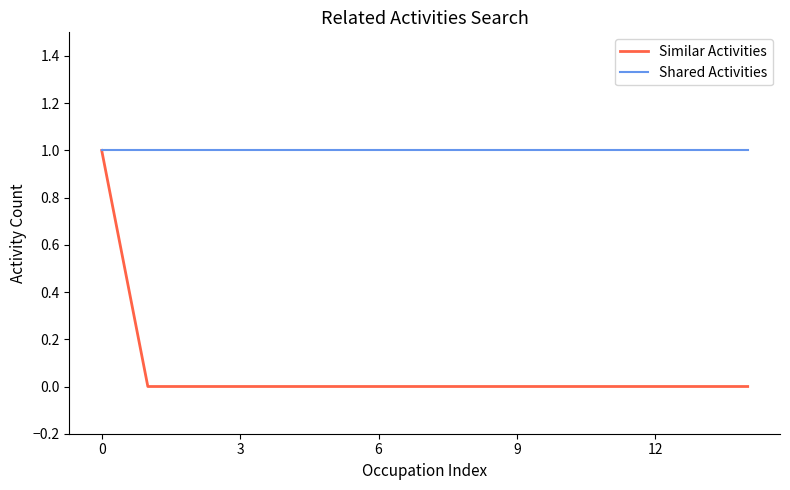

Which series has the largest range (max minus min)?

Similar Activities